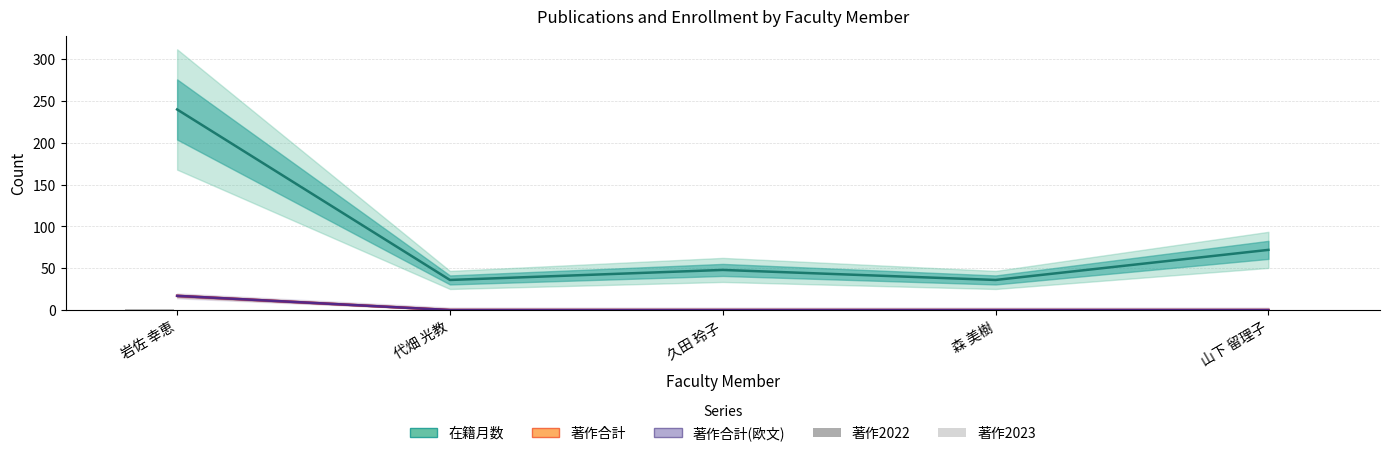

What is the total value across all series at 久田 玲子?

48